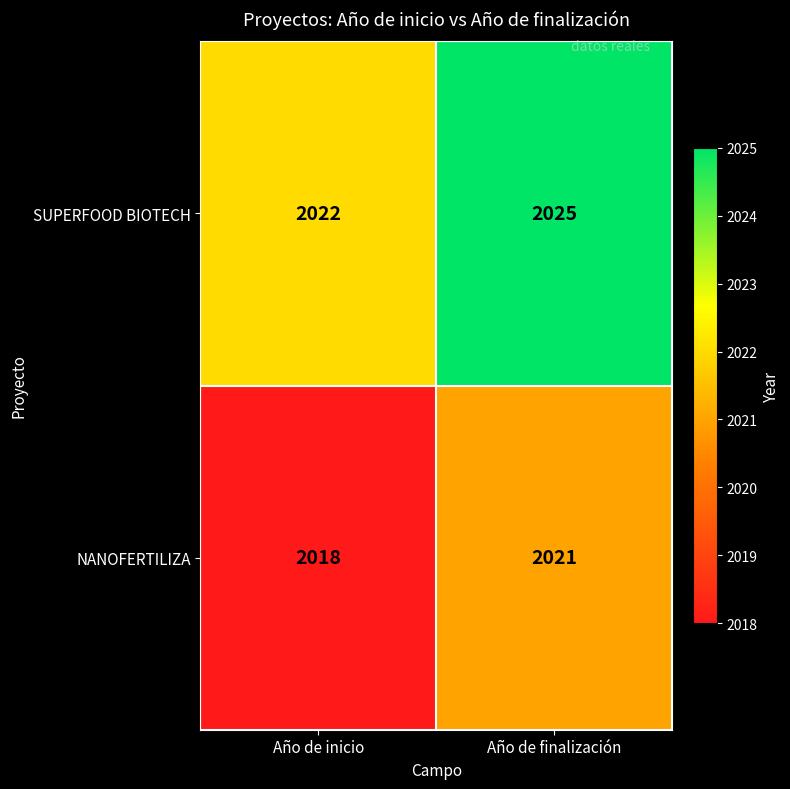

At which label is NANOFERTILIZA closest to 2019?

Año de inicio